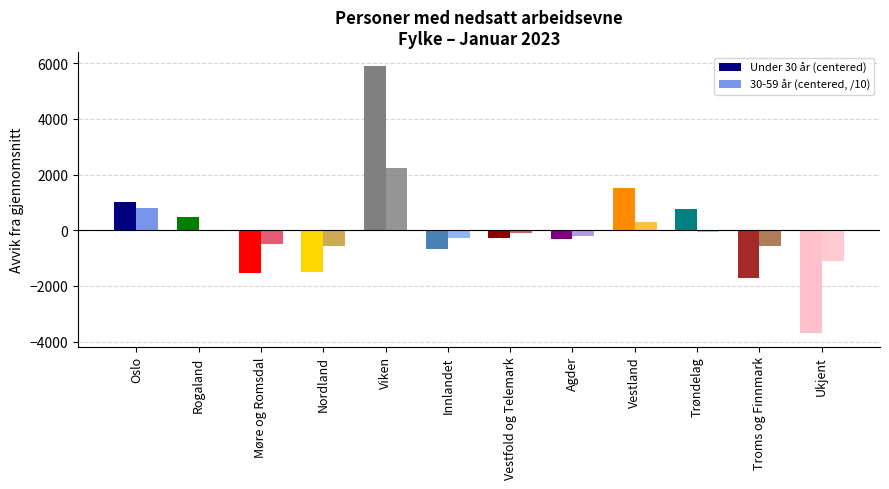

The value of 30-59 år (centered, /10) at Ukjent is -1445.7. True or false?

False